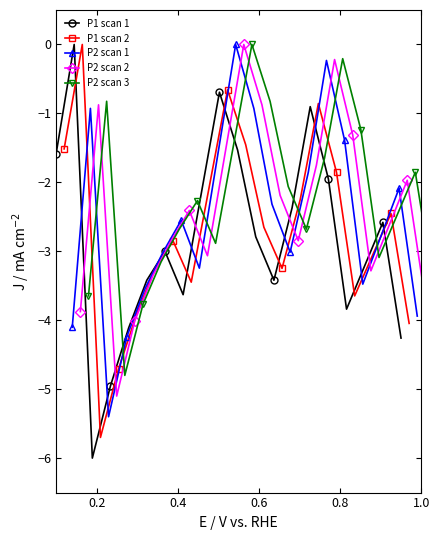

What is the sum of all P1 scan 1 values?

-56.4